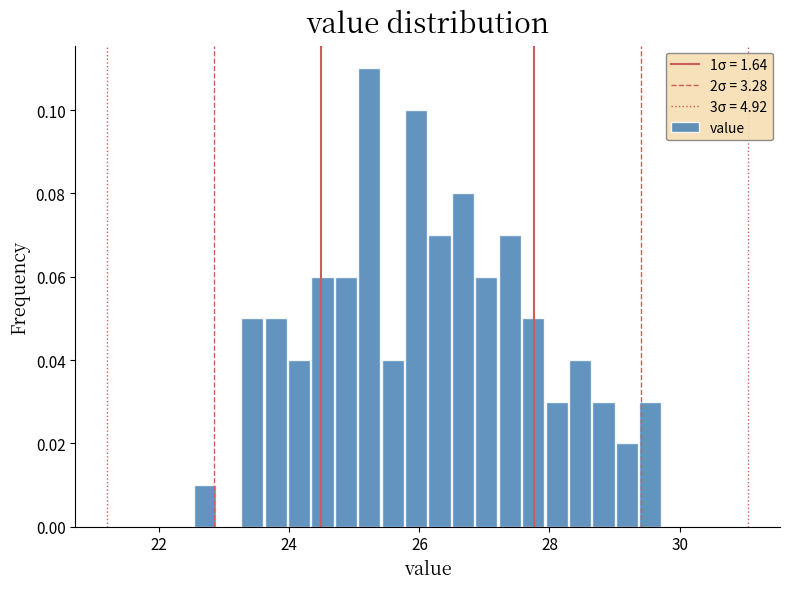

Around what value on the x-axis is the tallest bar? Give the approximate position of its centre, as read against the axis.

25.2